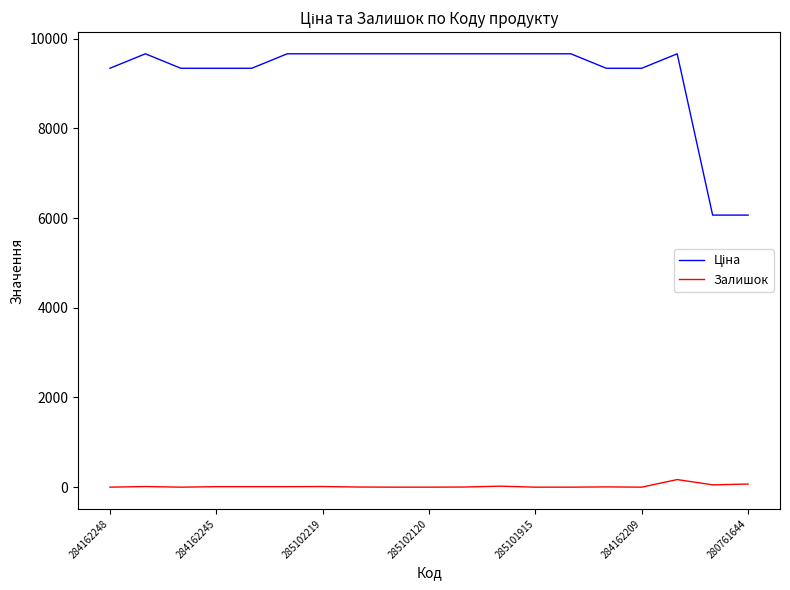

What is the maximum value shown in the chart?

9664.7